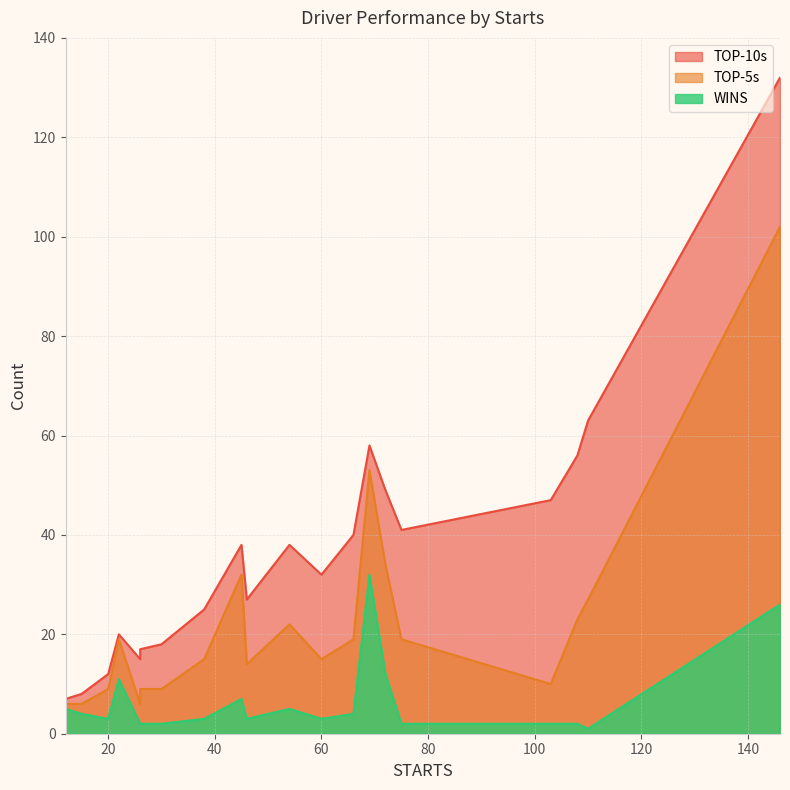

What is the maximum value shown in the chart?

132